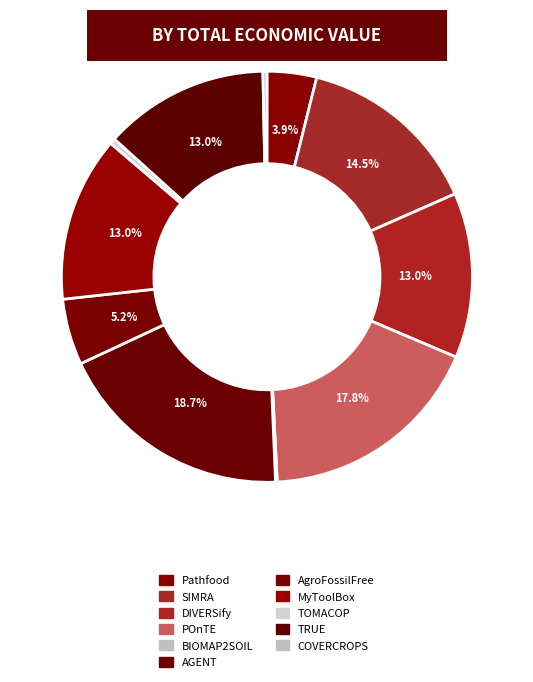

How many slices are in this pie chart?

11